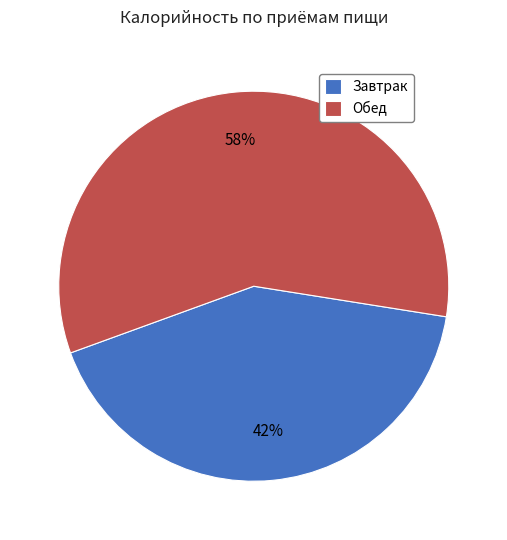

Does Обед account for over 50% of the chart?

Yes